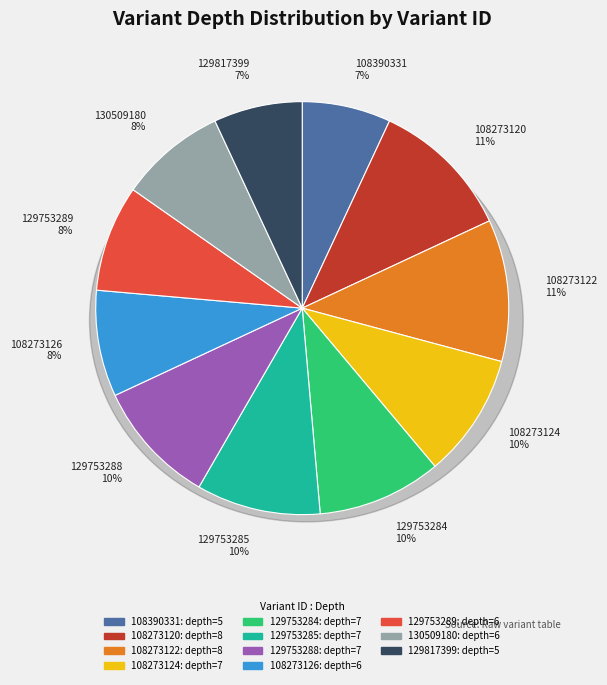

How many slices are in this pie chart?

11